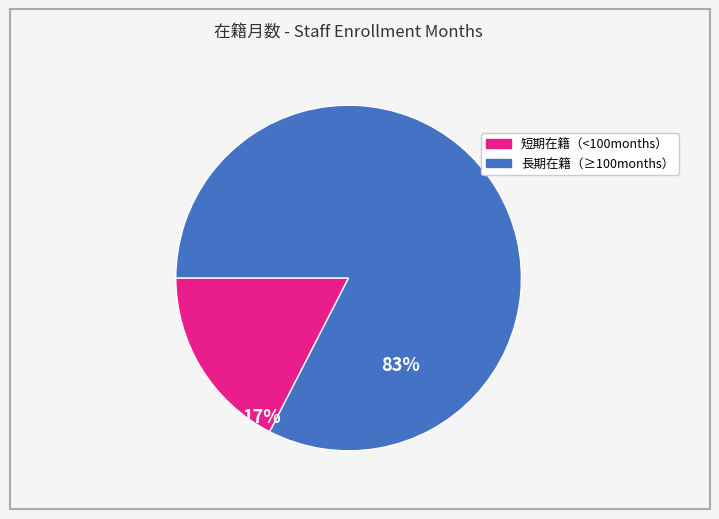

Is there any slice that represents more than half of the pie?

Yes